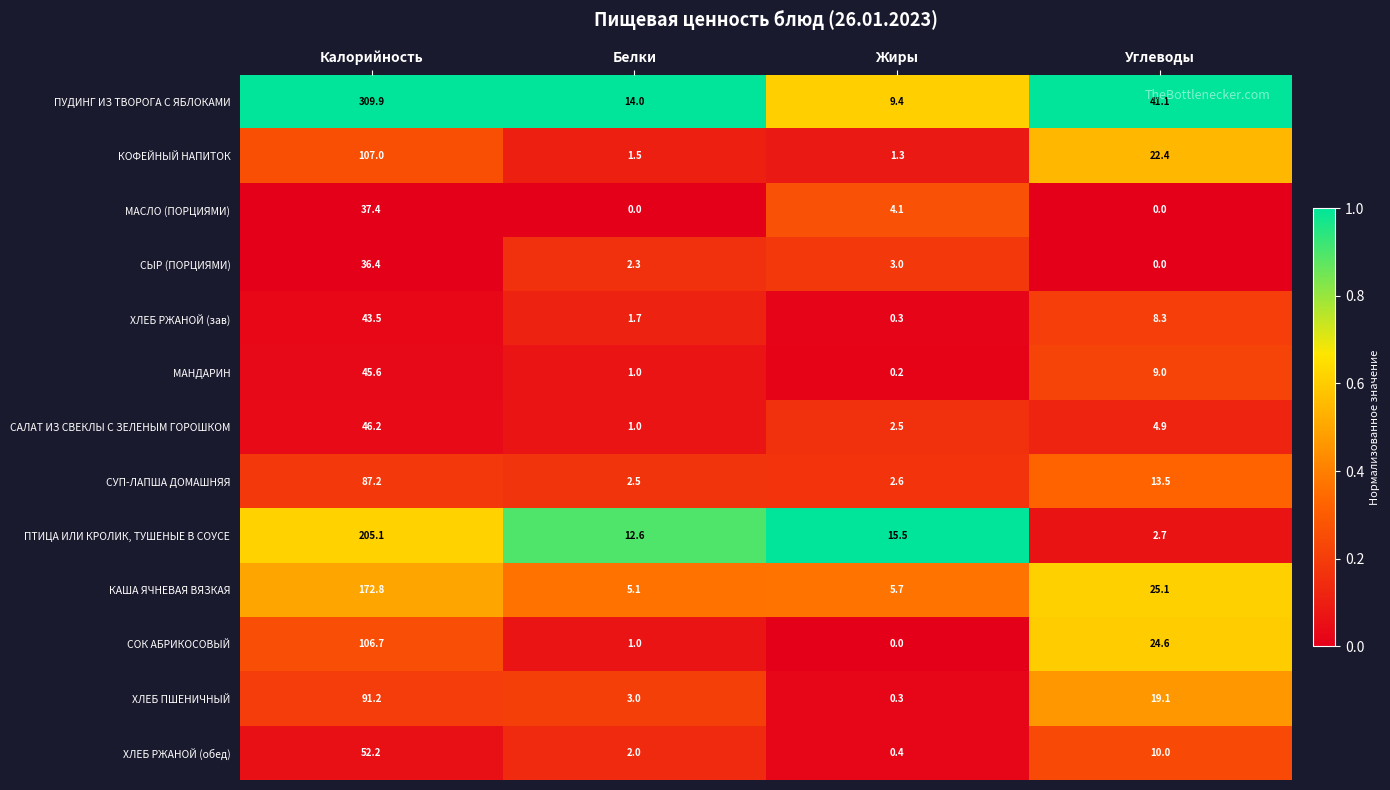

What is the highest value of the МАСЛО (ПОРЦИЯМИ) series?

37.4